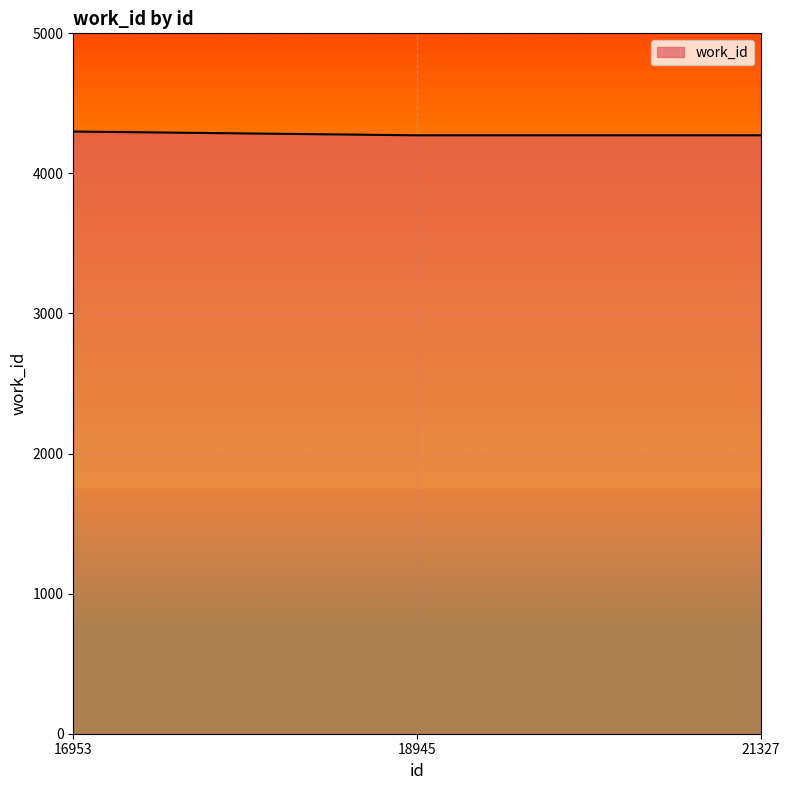

Read the value at 18945.

4272